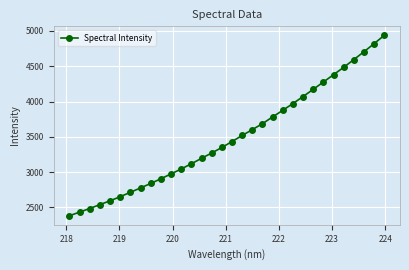

Count the number of values greater than 3434.

16